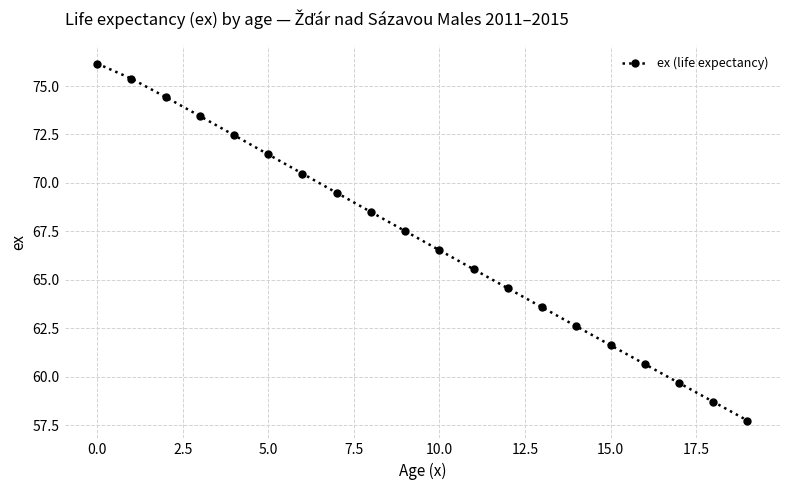

What is the value of the 7th point from the left?

70.5